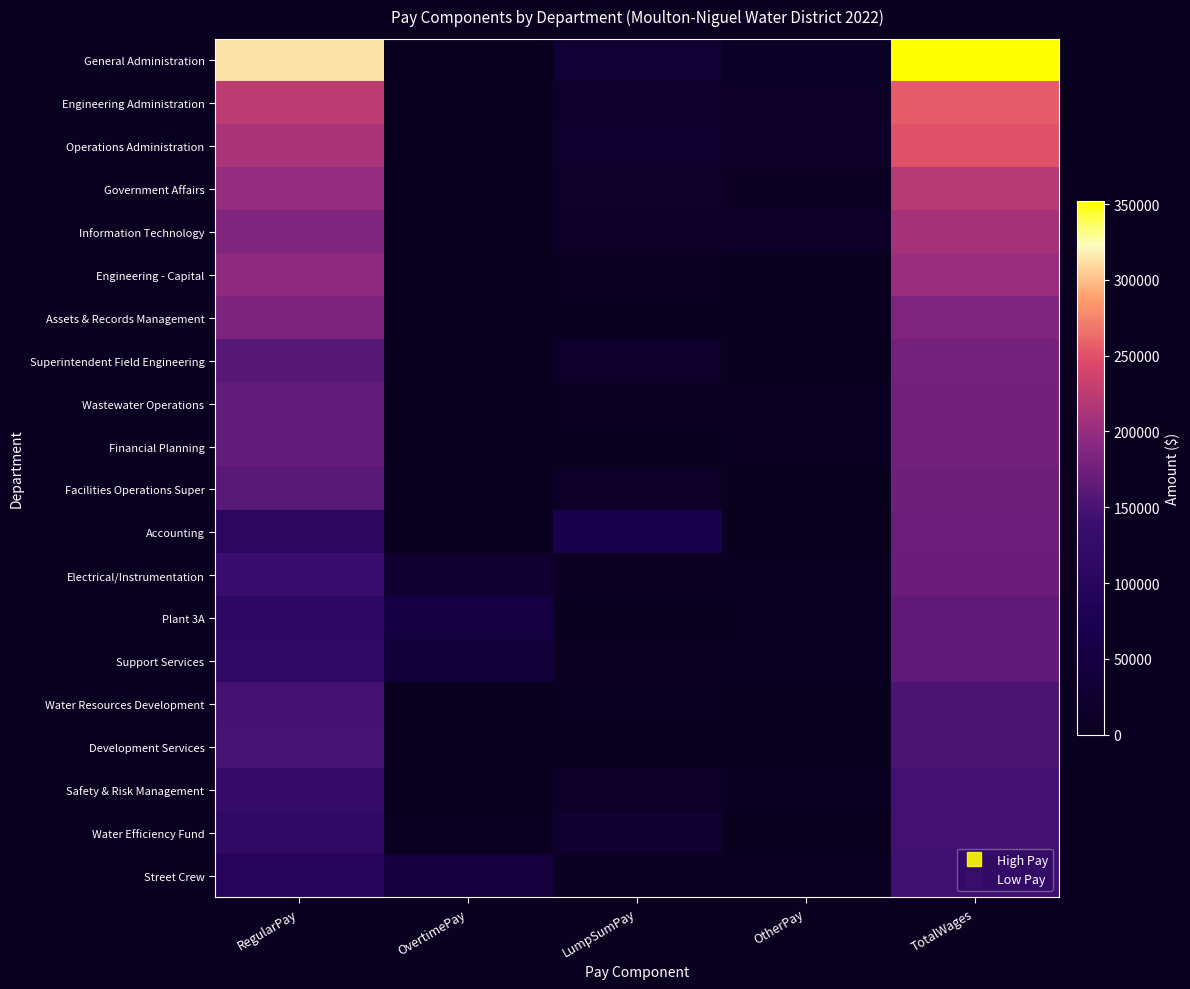

What is the spread (max minus min) of values at OtherPay?

12992